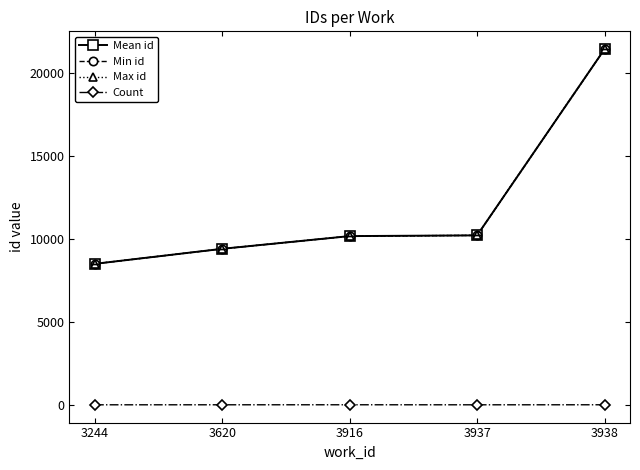

Which category has the lowest value in the Min id series?

3244